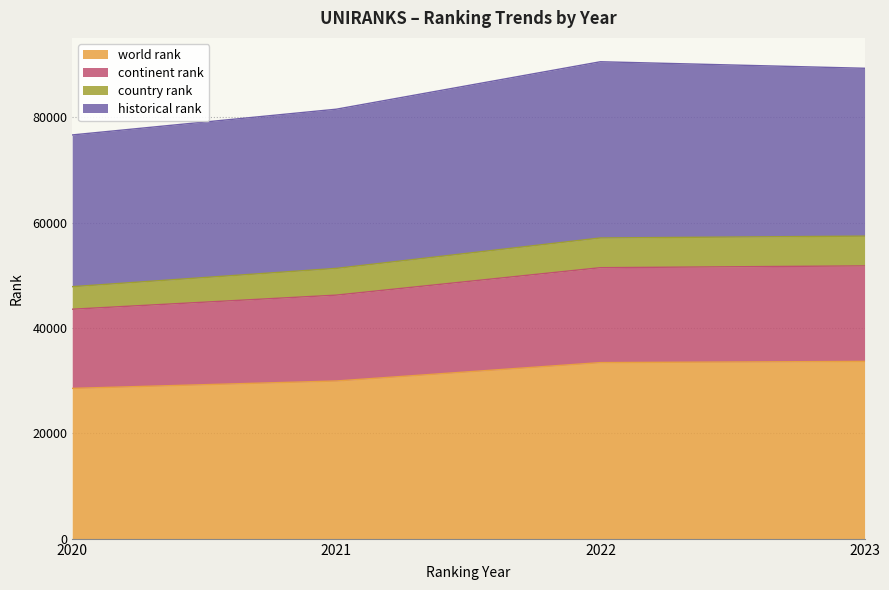

Between 2021 and 2023, which is larger?

2023